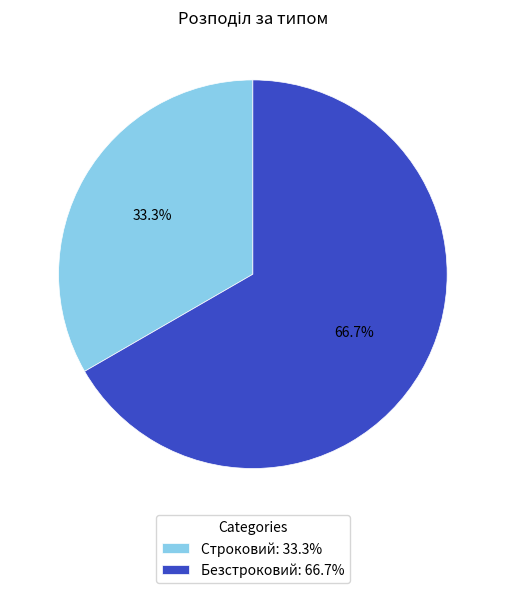

Between Безстроковий and Строковий, which is larger?

Безстроковий